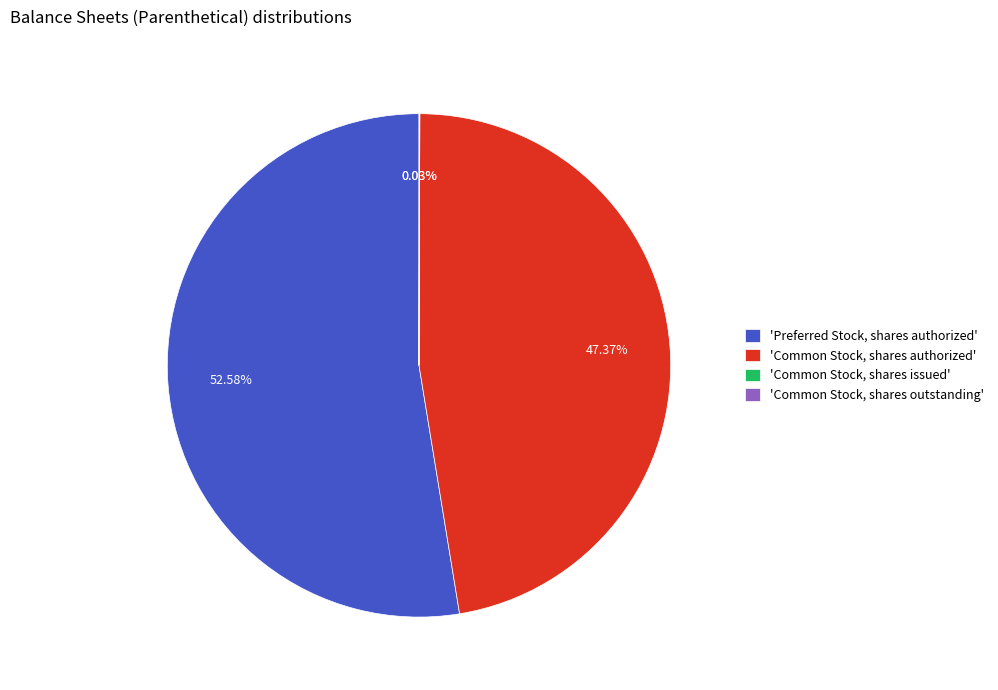

Combined, do 'Common Stock, shares authorized' and 'Preferred Stock, shares authorized' account for over 50%?

Yes